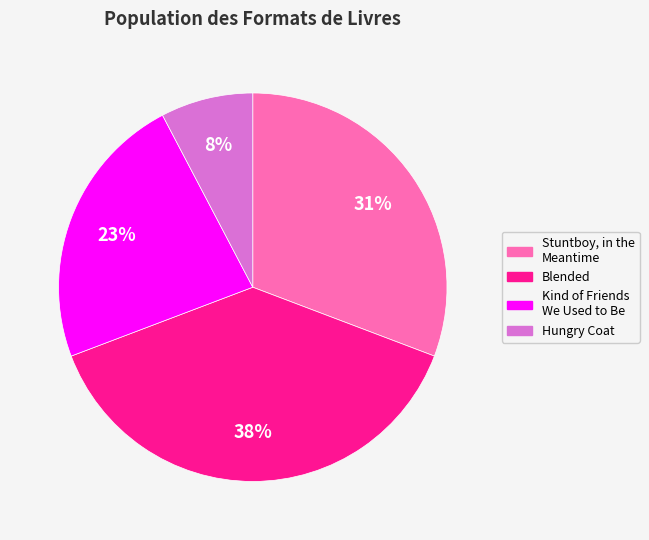

Which slice is the largest?

Blended